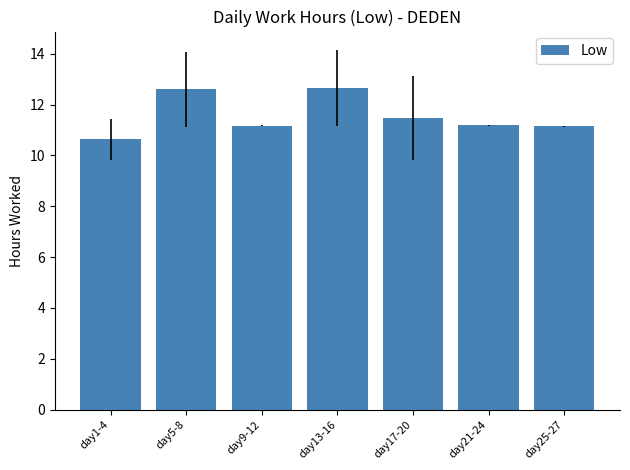

The value at day21-24 is 11.2. True or false?

True